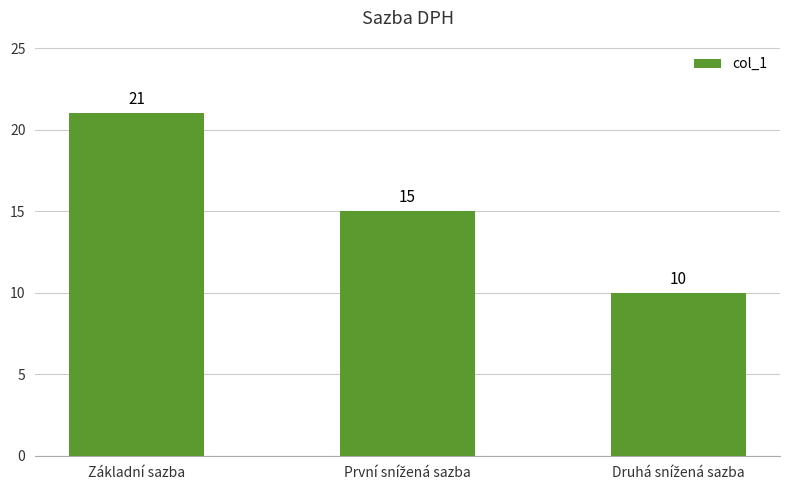

What is the greatest value displayed?

21